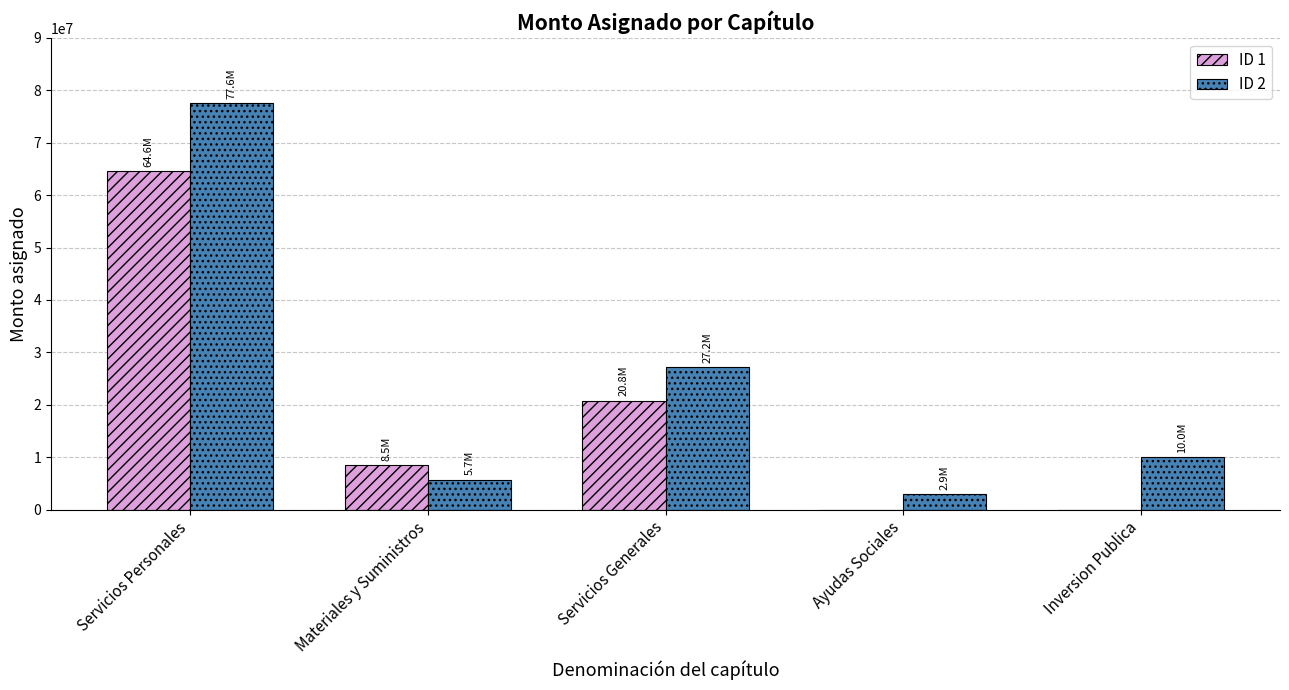

Which series changed the most between Servicios Personales and Ayudas Sociales?

ID 2